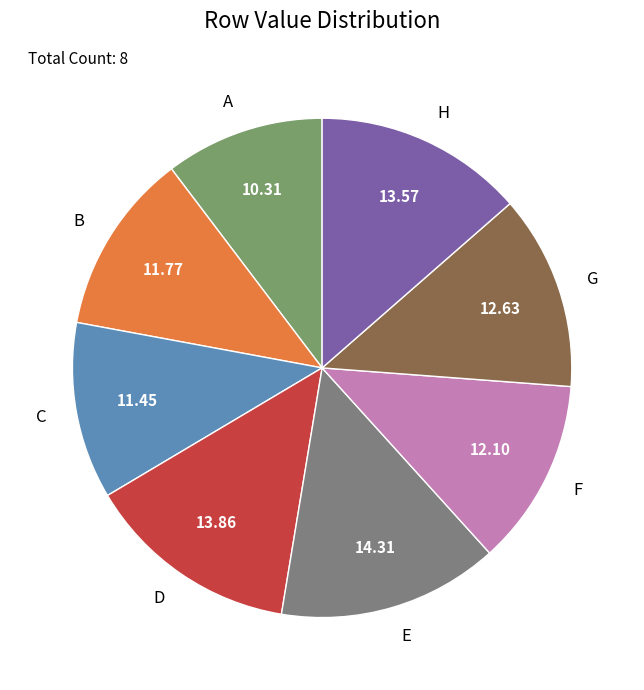

Which has a higher value, D or F?

D